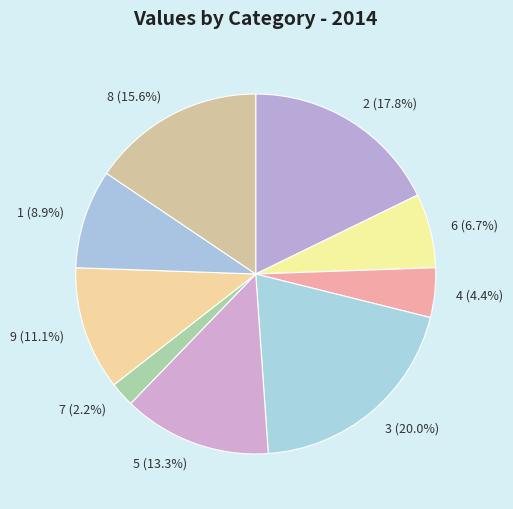

What percentage is the 3 slice, to the nearest percent?

20%